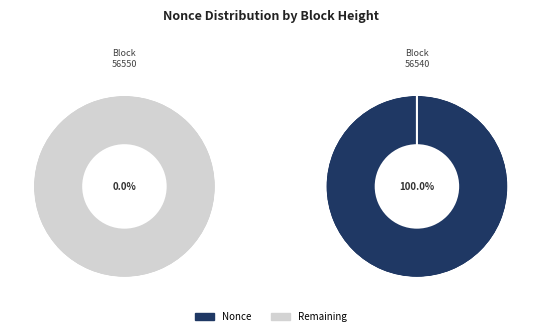

Is there a majority slice in this chart?

Yes